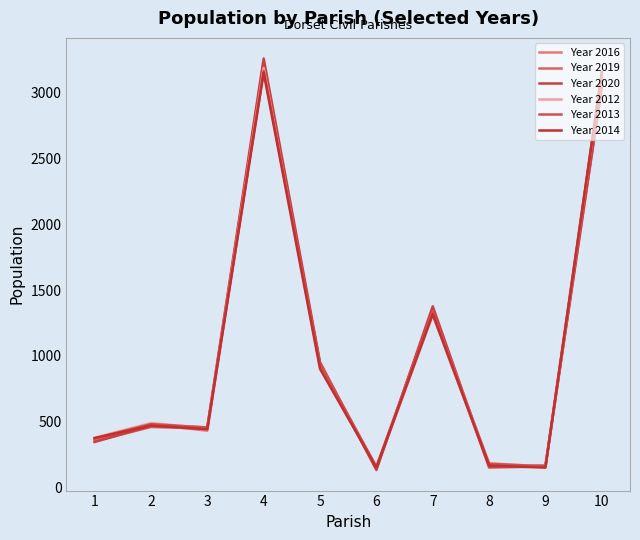

What is the value of the Year 2014 point at the 3rd from the left?

443